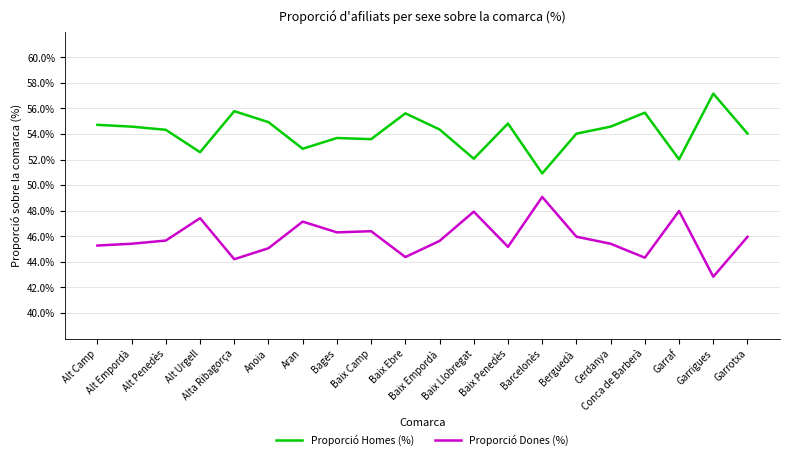

True or false: Proporció Dones (%) and Proporció Homes (%) intersect in this chart.

False